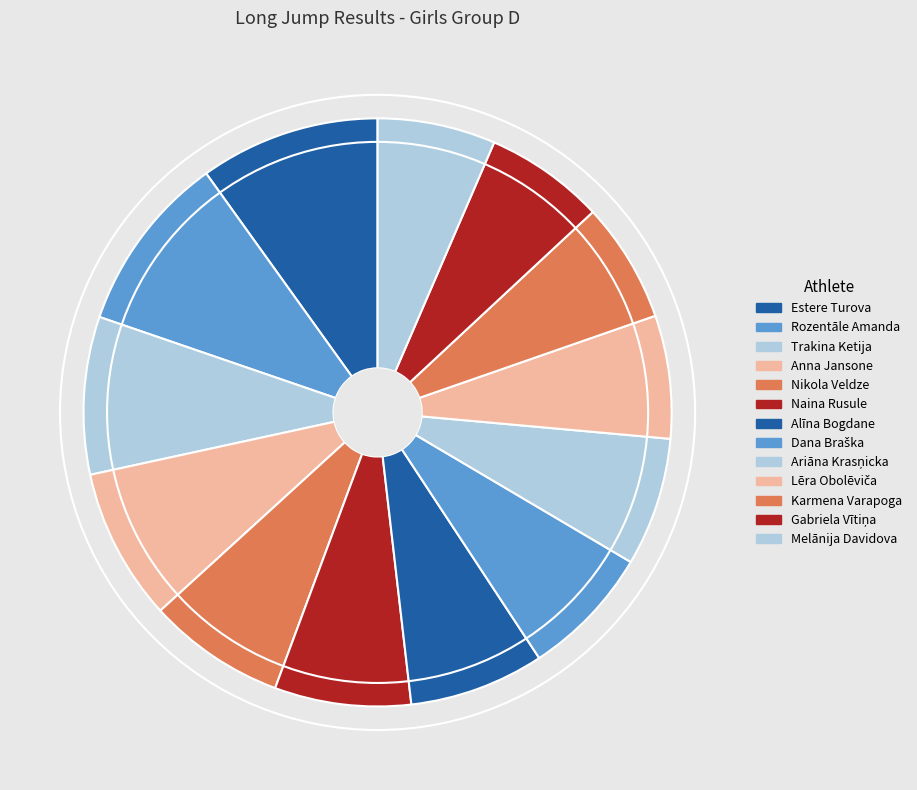

What is the total percentage of Naina Rusule and Karmena Varapoga?

14.1%